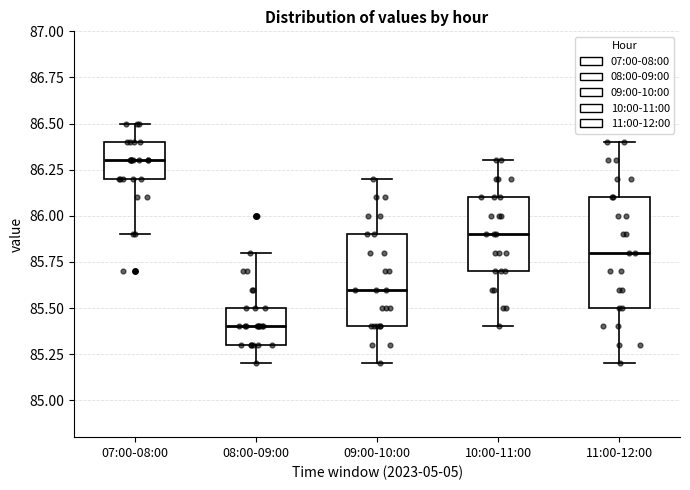

Where does the lower whisker of the box for 10:00-11:00 end on the y-axis? The values are not printed on the chart, so give them approximately, as read against the axis.

85.4